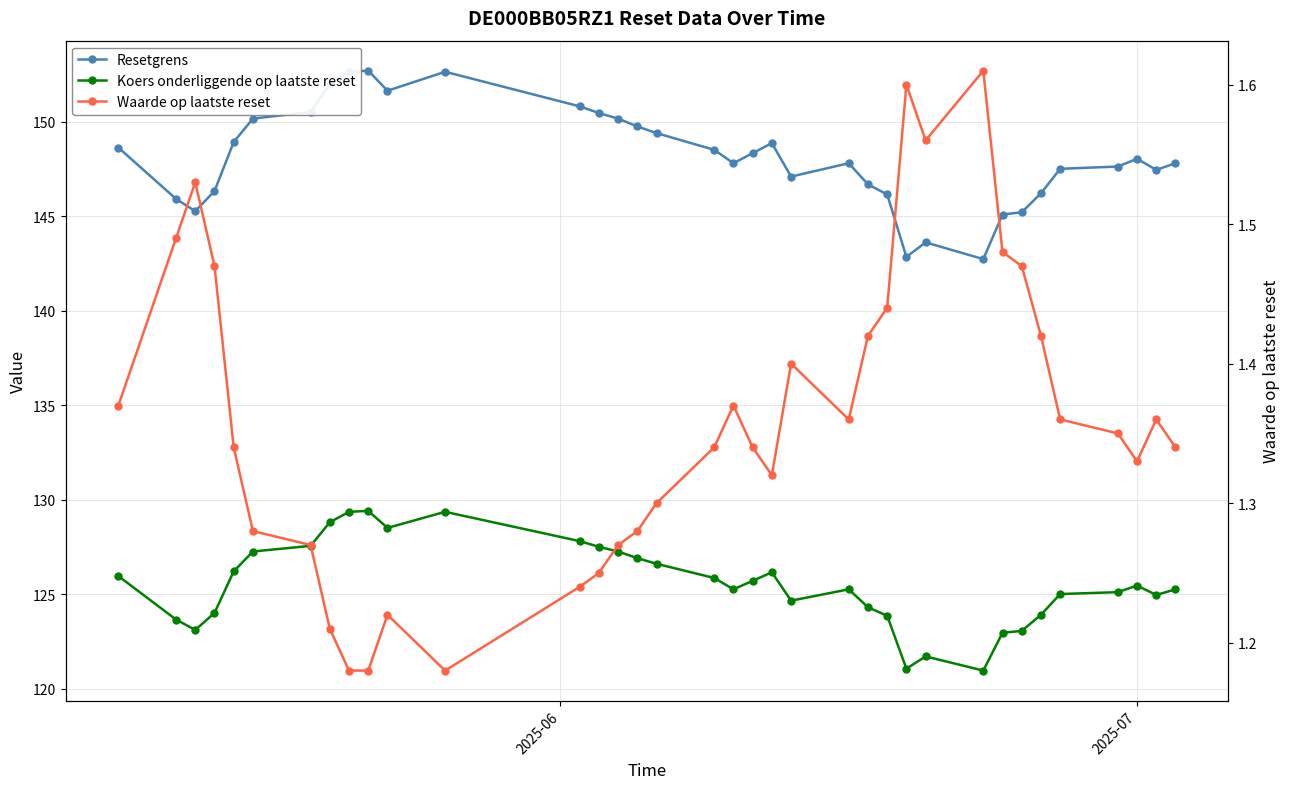

What is the smallest value displayed?

1.2